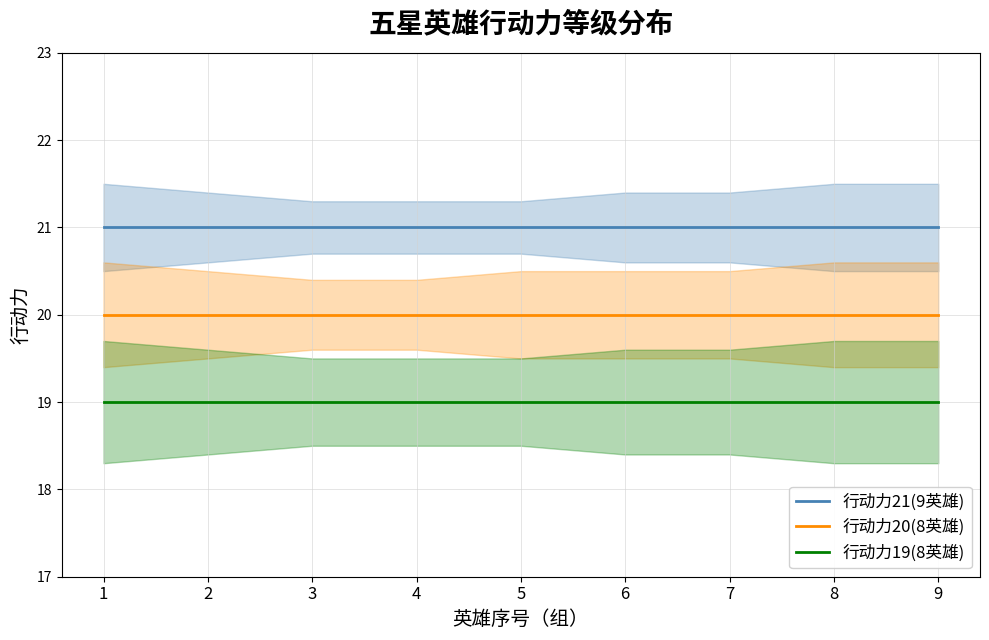

True or false: 行动力21(9英雄) and 行动力20(8英雄) intersect in this chart.

False